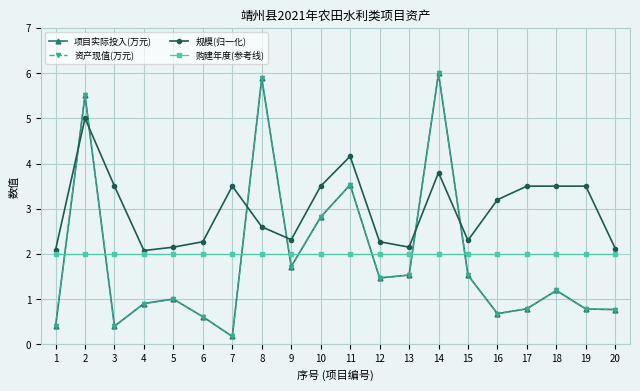

Reading right to left, list all the values displayed in this chart.

项目实际投入(万元): 0.8	0.8	1.2	0.8	0.7	1.5	6.0	1.5	1.5	3.5	2.8	1.7	5.9	0.2	0.6	1.0	0.9	0.4	5.5	0.4
资产现值(万元): 0.8	0.8	1.2	0.8	0.7	1.5	6.0	1.5	1.5	3.5	2.8	1.7	5.9	0.2	0.6	1.0	0.9	0.4	5.5	0.4
规模(归一化): 2.1	3.5	3.5	3.5	3.2	2.3	3.8	2.1	2.3	4.2	3.5	2.3	2.6	3.5	2.3	2.1	2.1	3.5	5.0	2.1
购建年度(参考线): 2.0	2.0	2.0	2.0	2.0	2.0	2.0	2.0	2.0	2.0	2.0	2.0	2.0	2.0	2.0	2.0	2.0	2.0	2.0	2.0